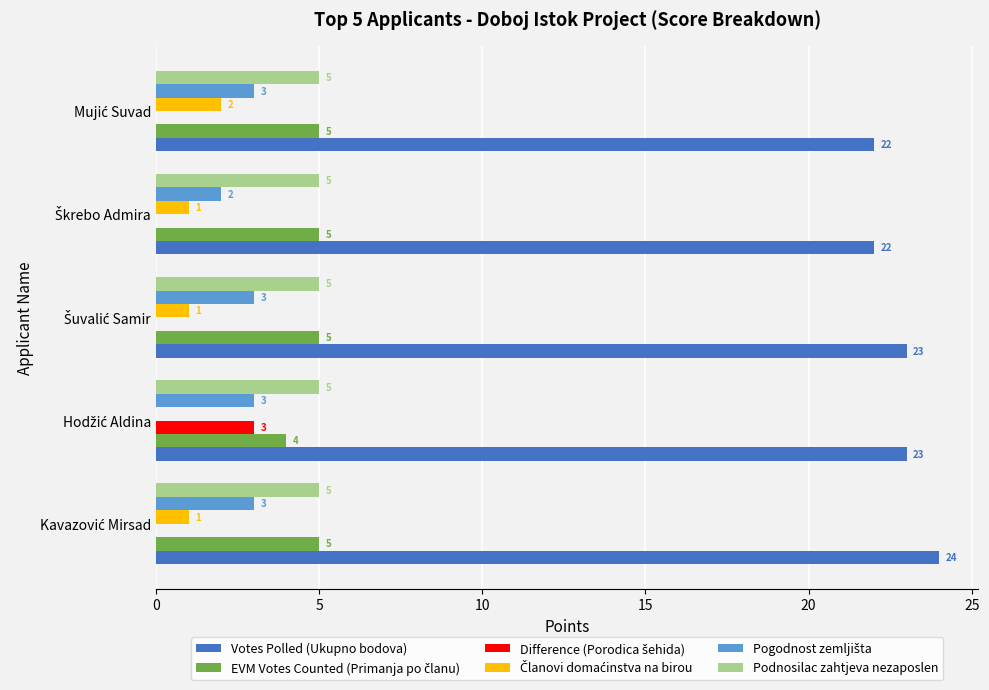

What is the maximum value shown in the chart?

24